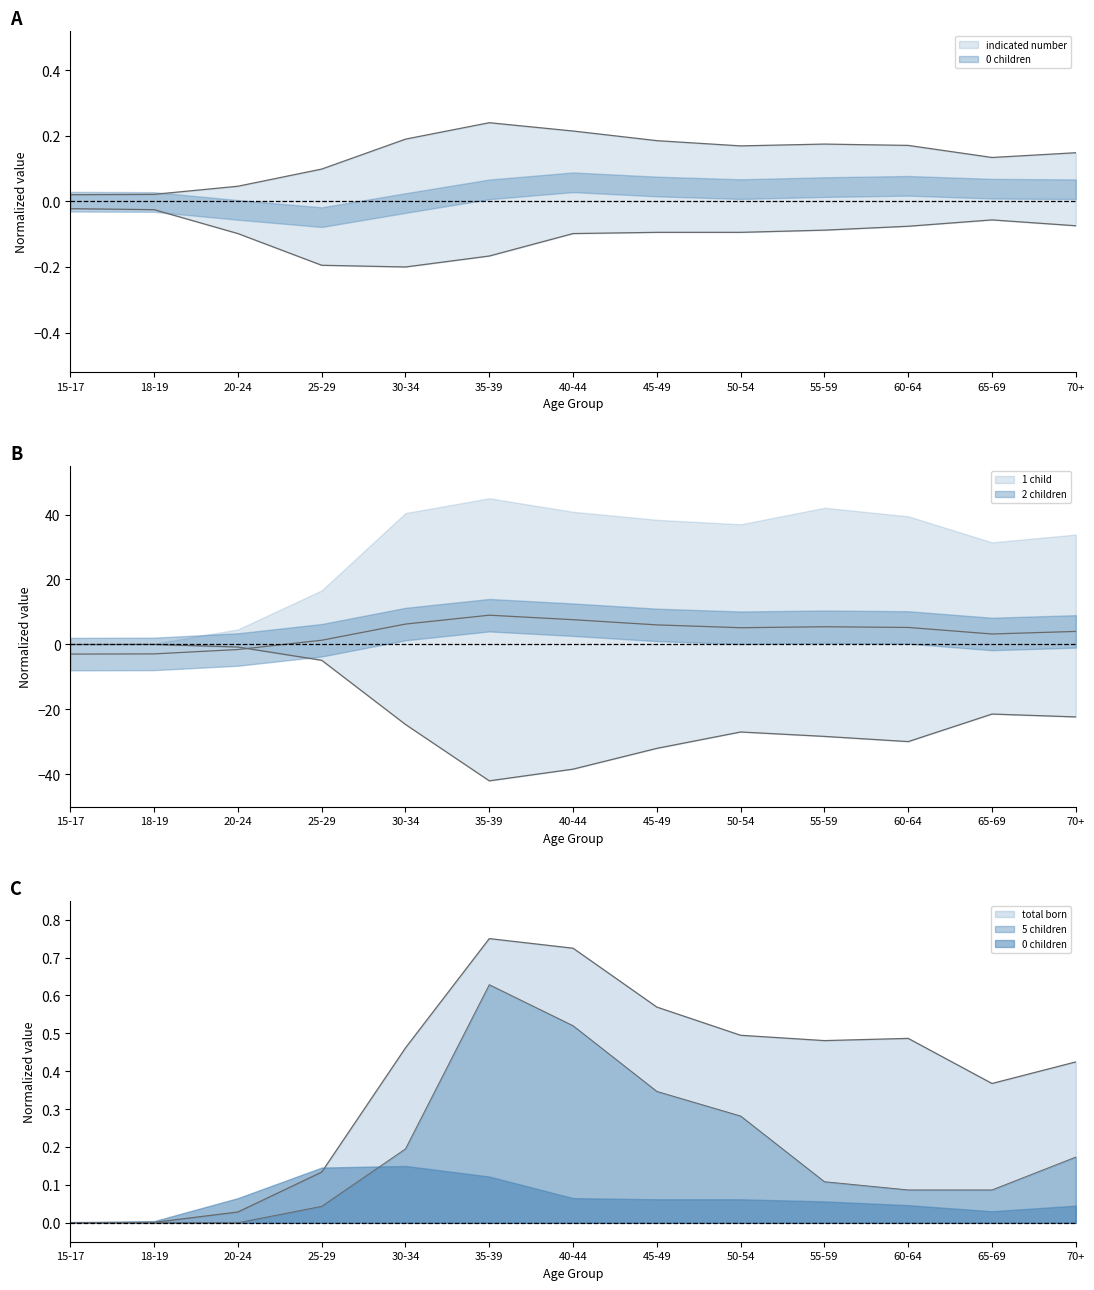

True or false: 0 children and 5 children intersect in this chart.

False